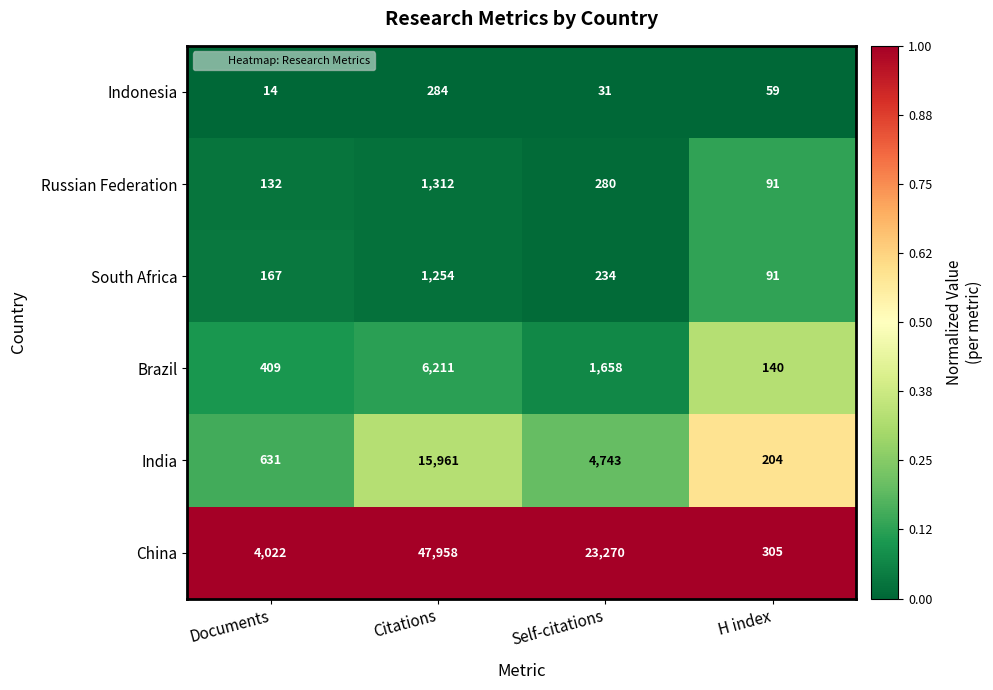

What is the sum of all India values?

21539